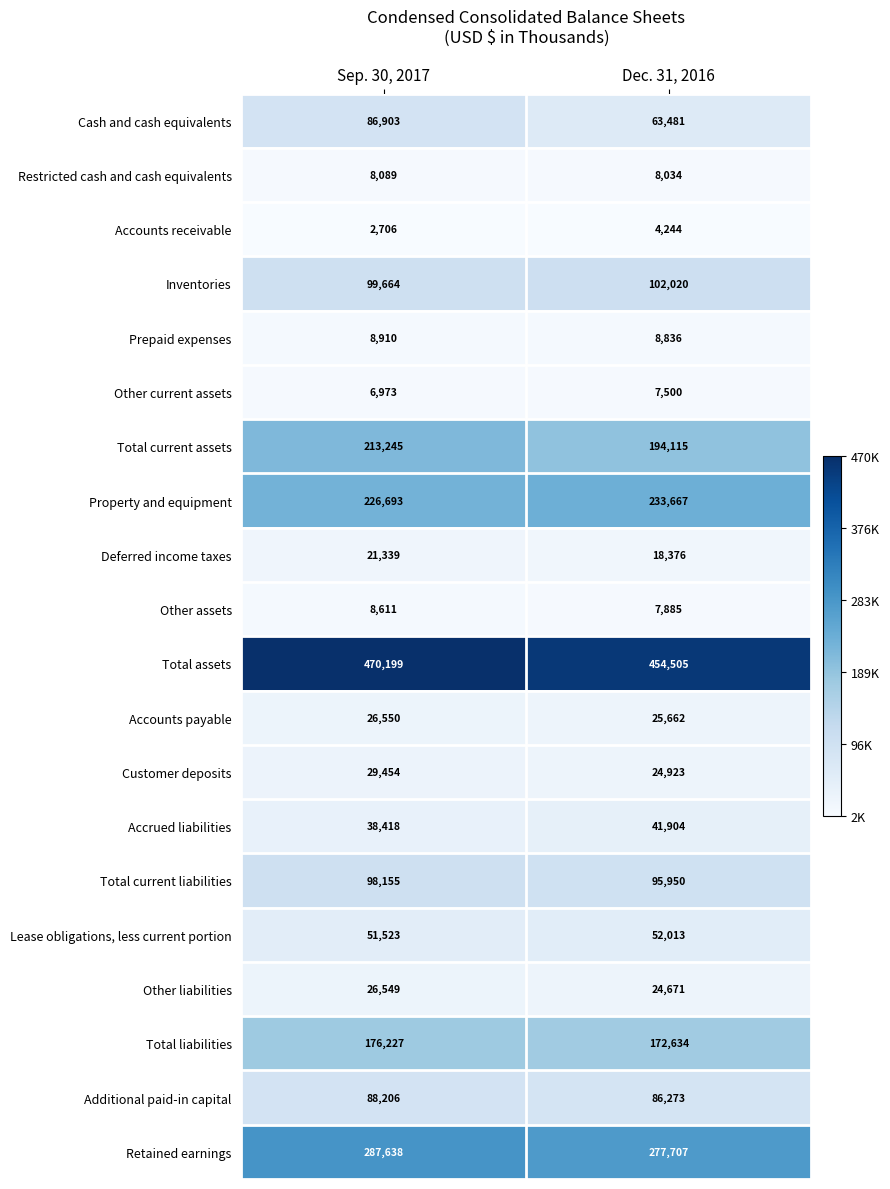

What is the difference between the Customer deposits values at Dec. 31, 2016 and Sep. 30, 2017?

4531